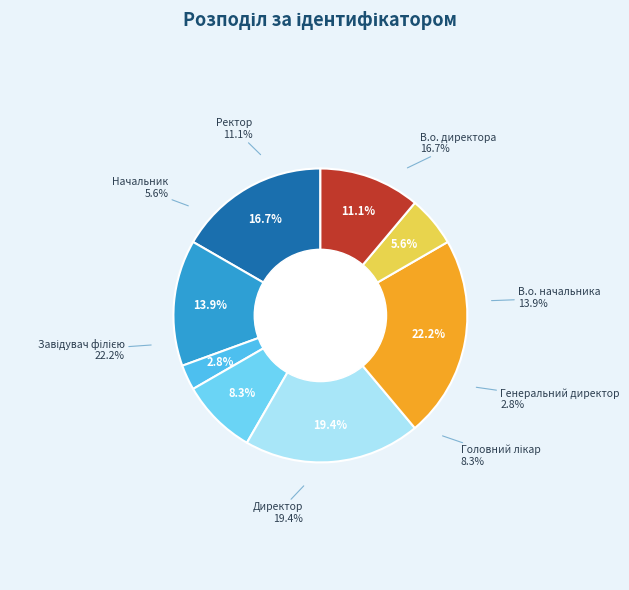

Which category has the smallest portion of the pie?

Генеральний директор